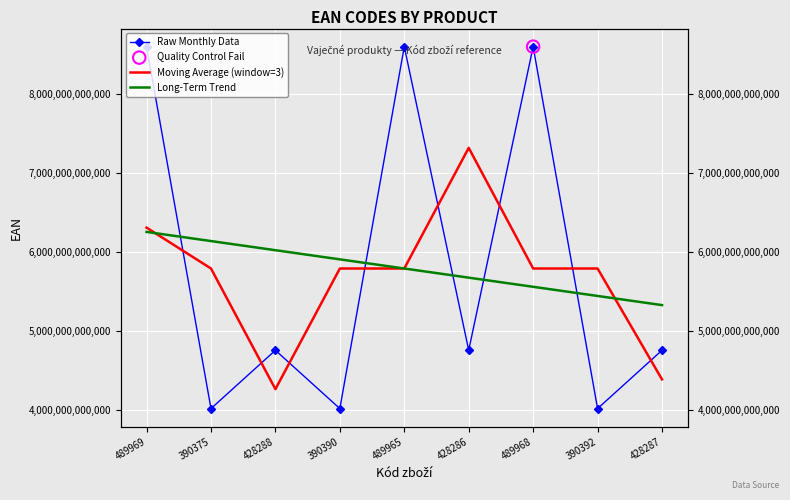

Which series contains the lowest Y value?

Raw Monthly Data